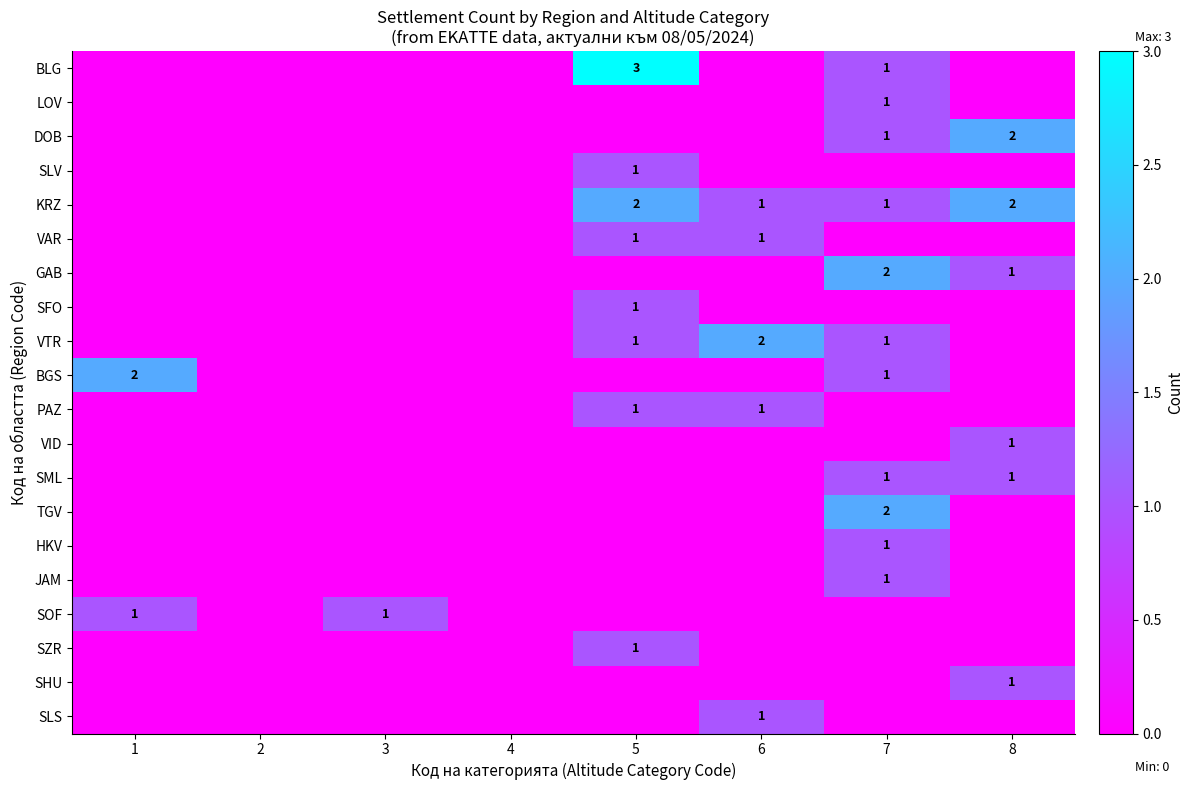

Is it true that SLS equals 0 at 6?

False